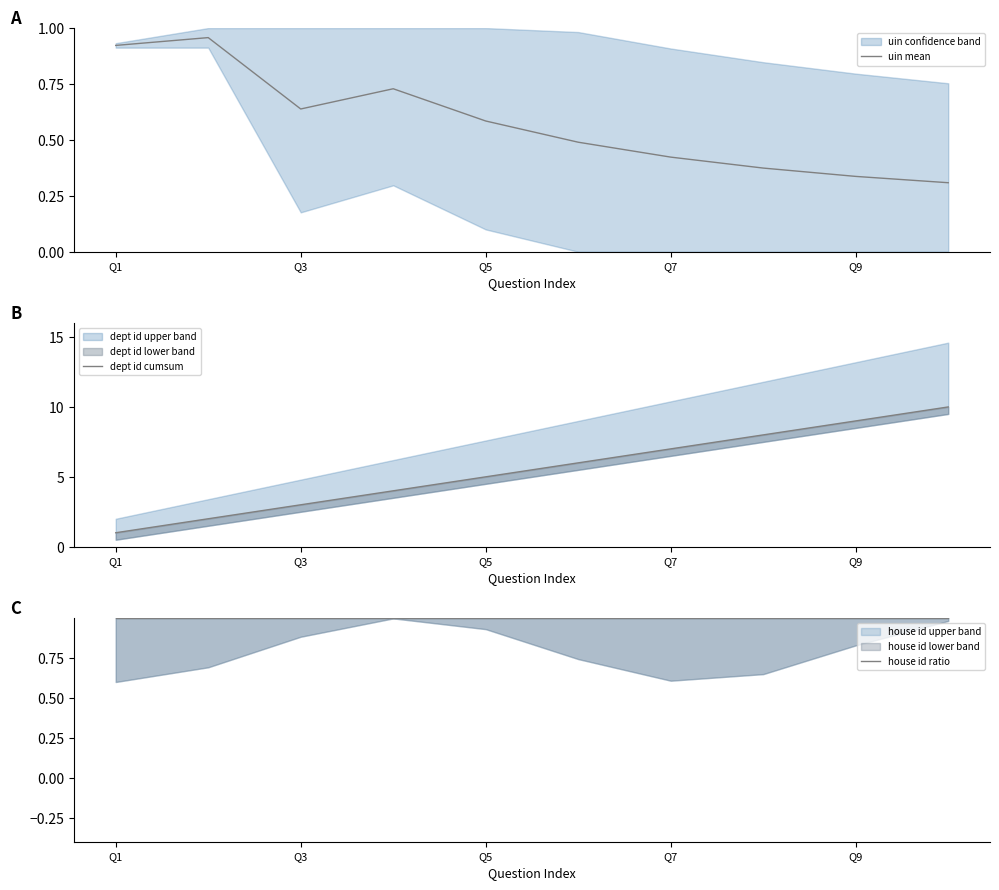

How many lines are shown in the chart?

3